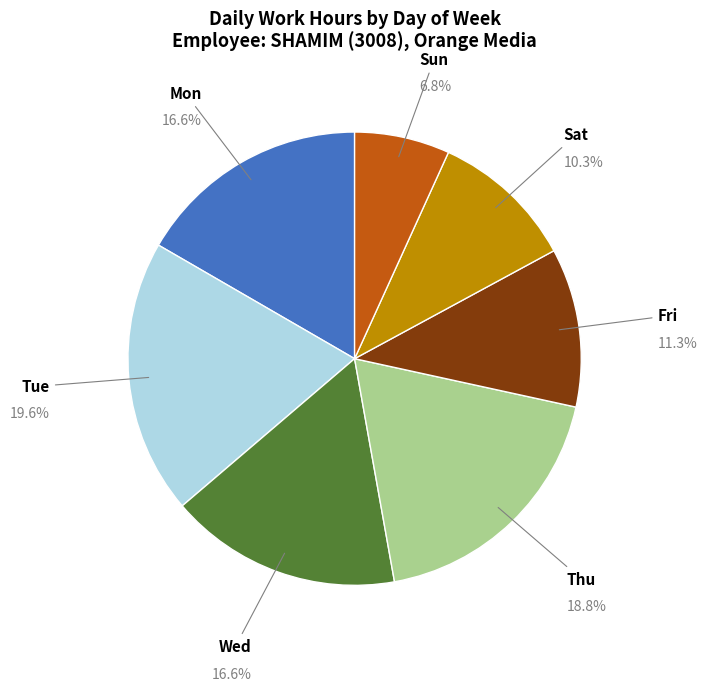

Is there a majority slice in this chart?

No